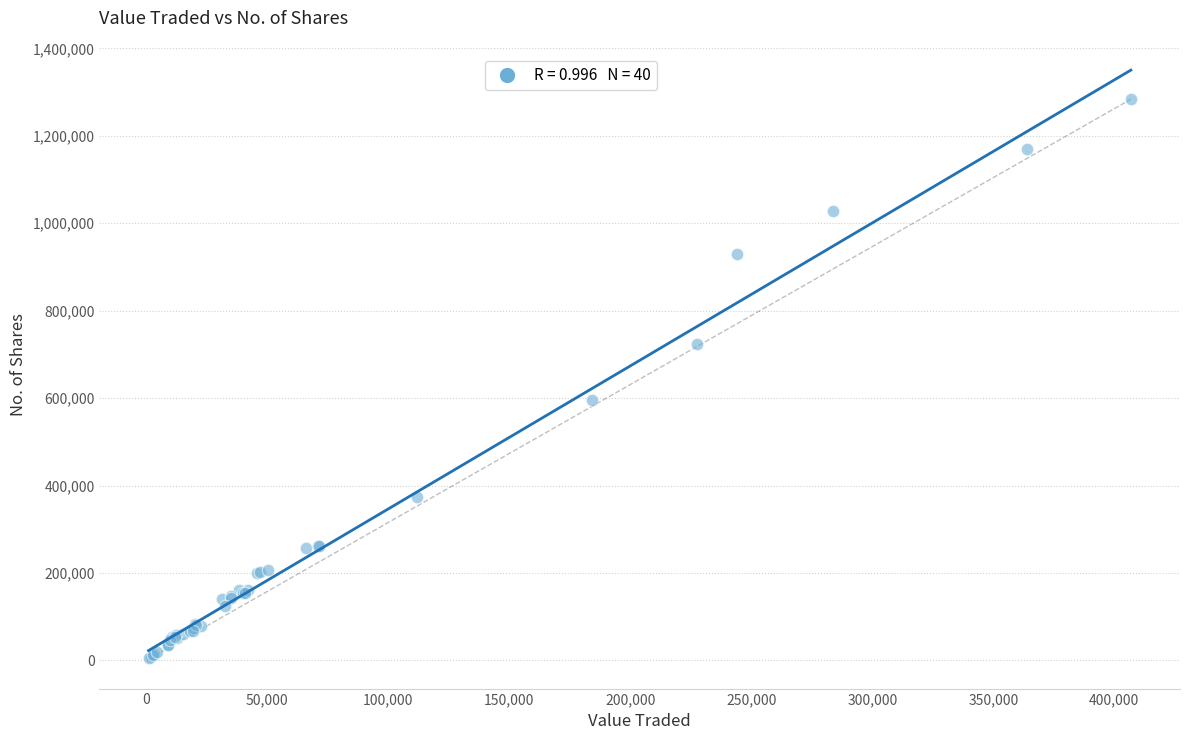

What Y value in the scatter plot is closest to 643996?

595269